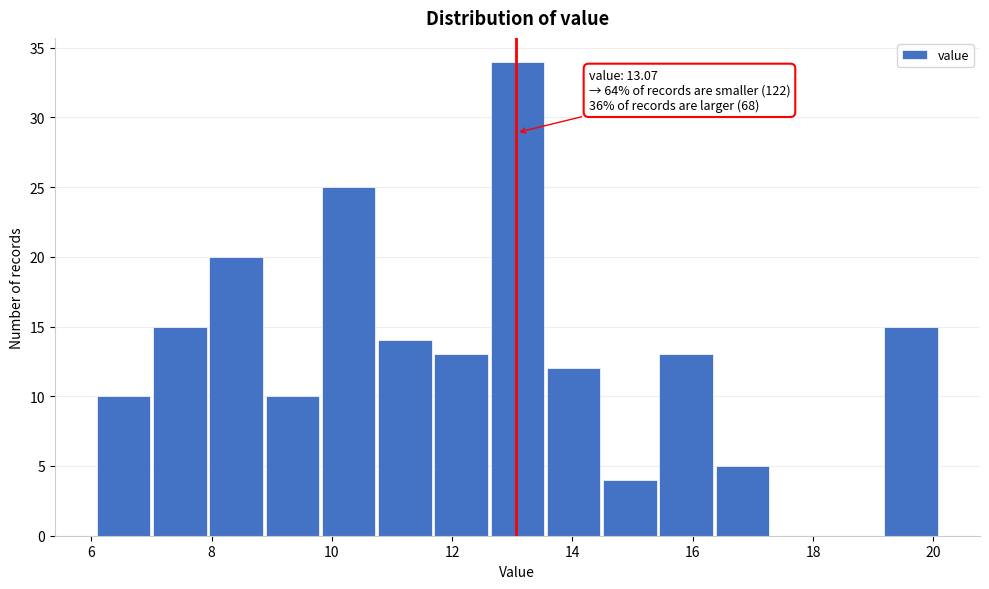

Which range on the x-axis has the tallest bar?

12.6 to 13.6